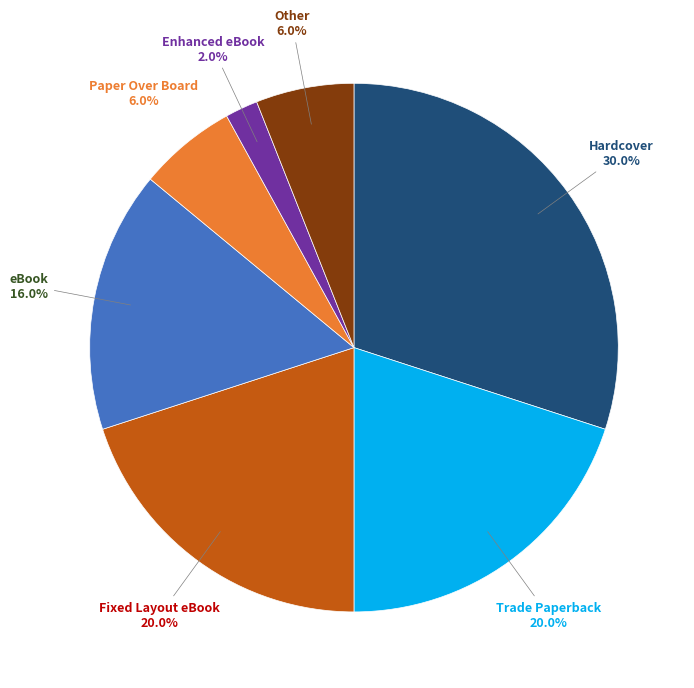

Does any single category account for the majority?

No